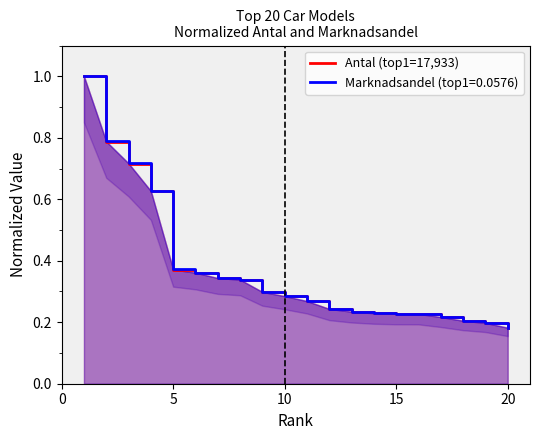

What is the difference between the maximum and minimum values?

0.8